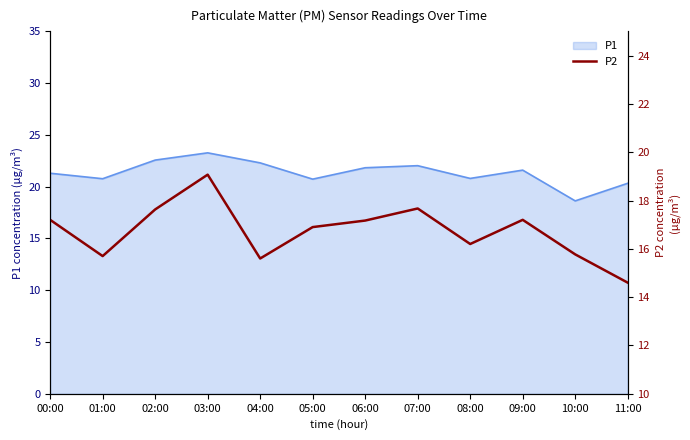

Is it true that P1 equals 10.9 at 08:00?

False